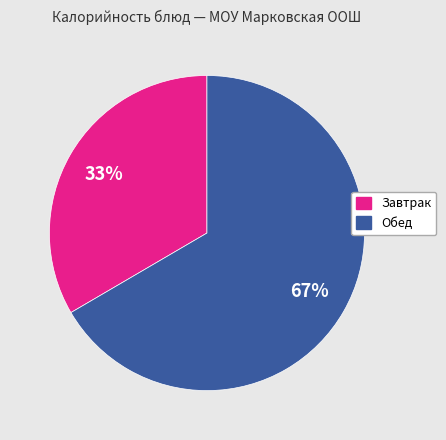

Is there a majority slice in this chart?

Yes